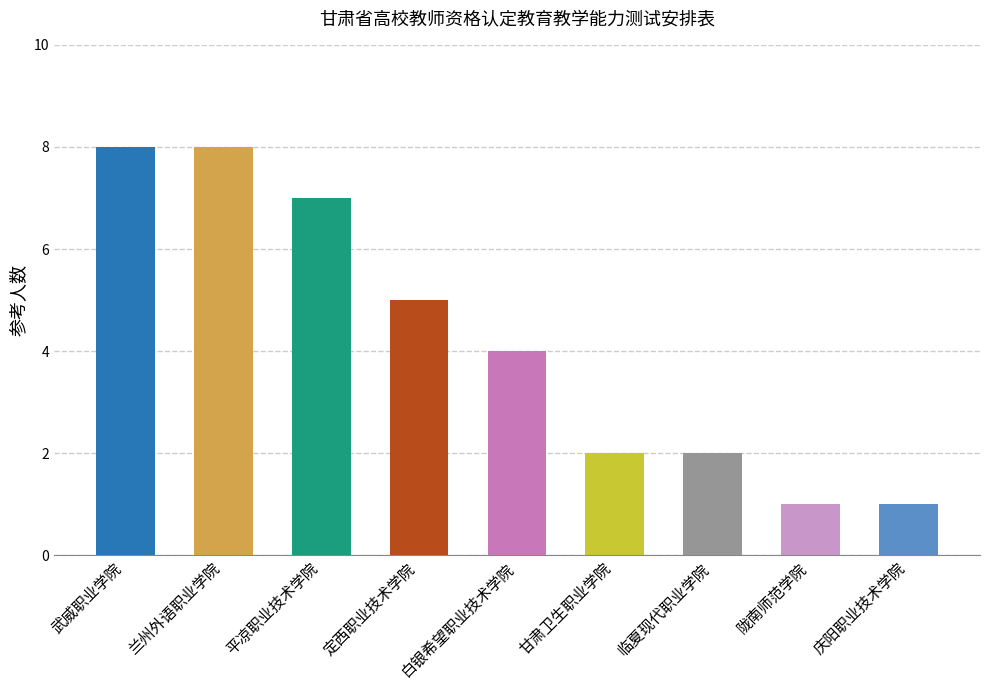

How many values are below 4?

4